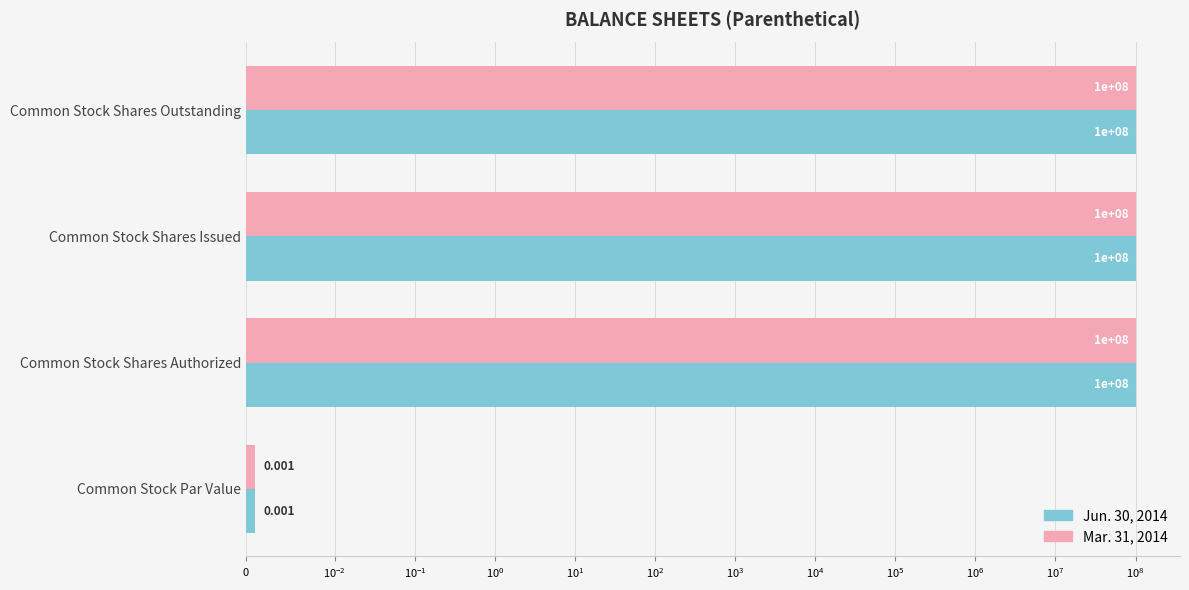

What is the value of the Jun. 30, 2014 bar at the 2nd from the left?

100000000.0